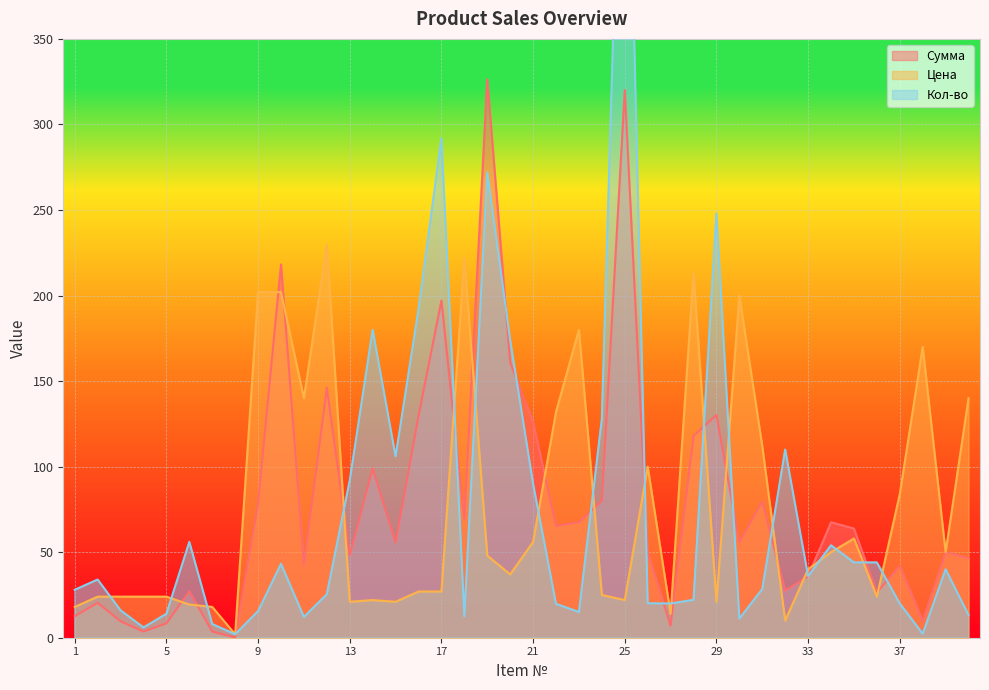

How many interior local valleys does the Кол-во series have?

10